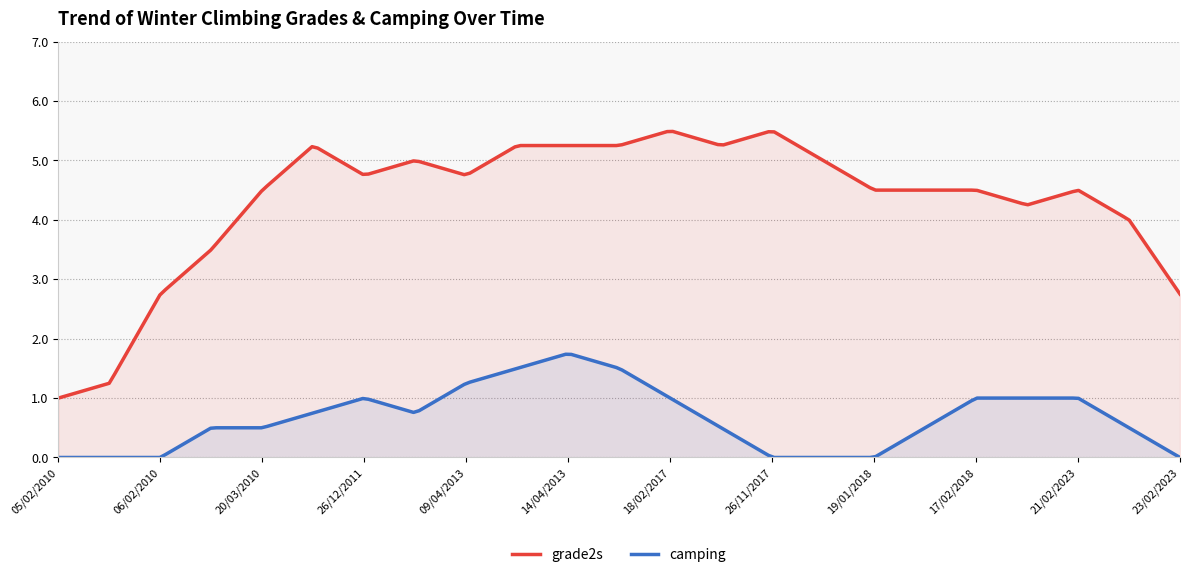

What is the greatest value displayed?

5.5